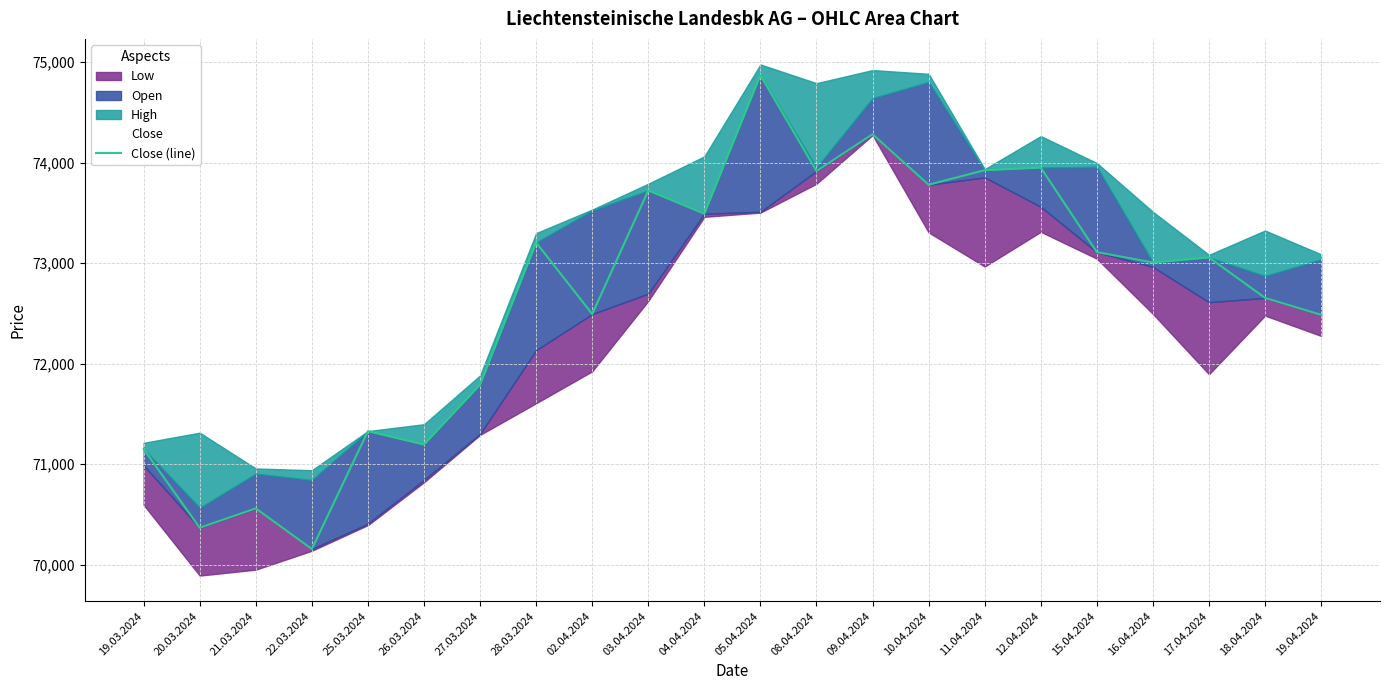

How many interior local peaks (higher than both neighbors) does the data have?

8